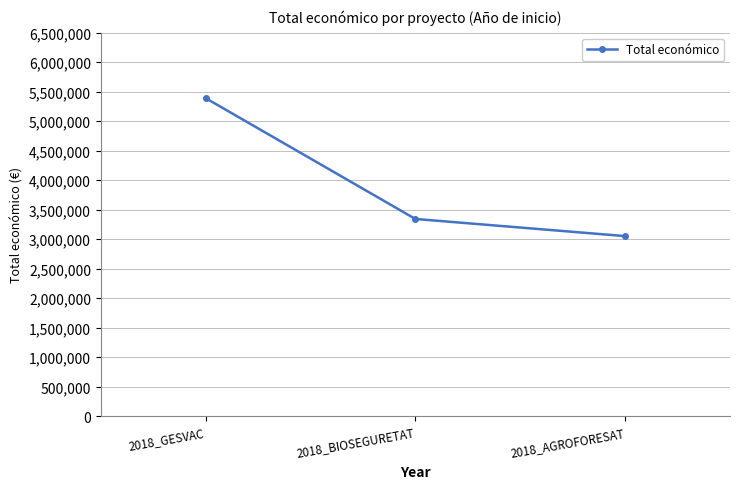

What is the difference between the maximum and minimum values?

2339025